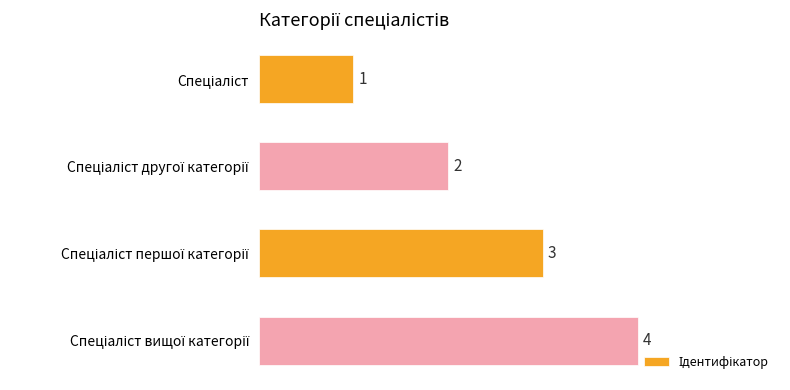

Are the bars grouped side by side (vs. stacked)?

No